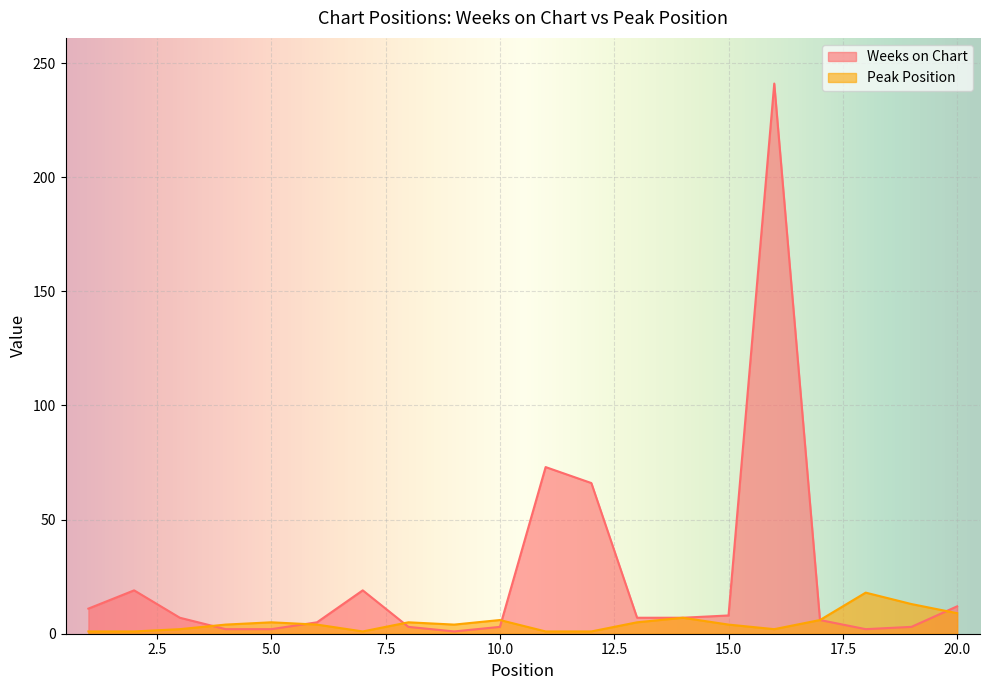

At how many categories does at least one series exceed 138?

1